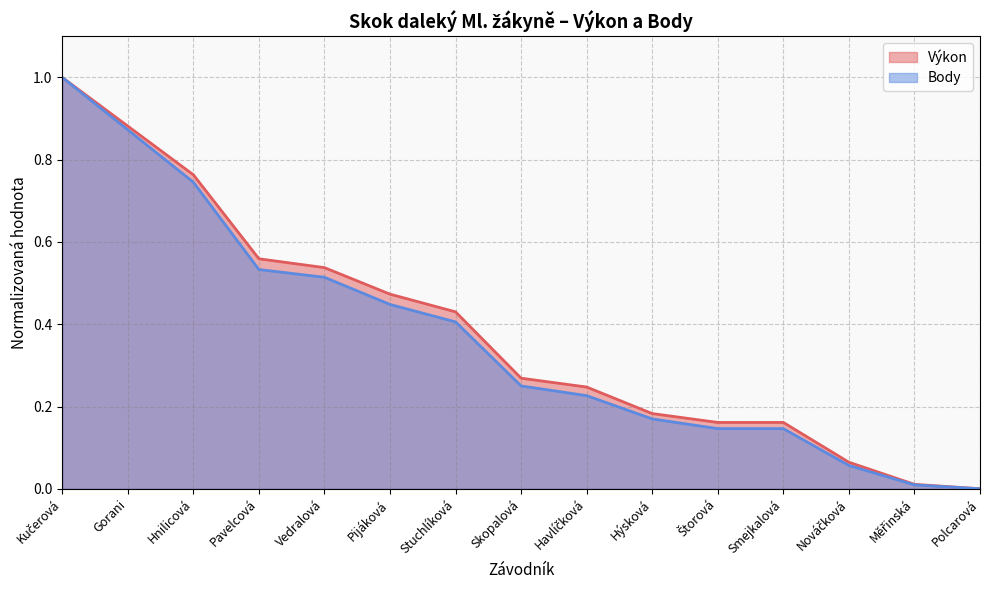

True or false: Výkon has more than 0 interior local peaks.

False